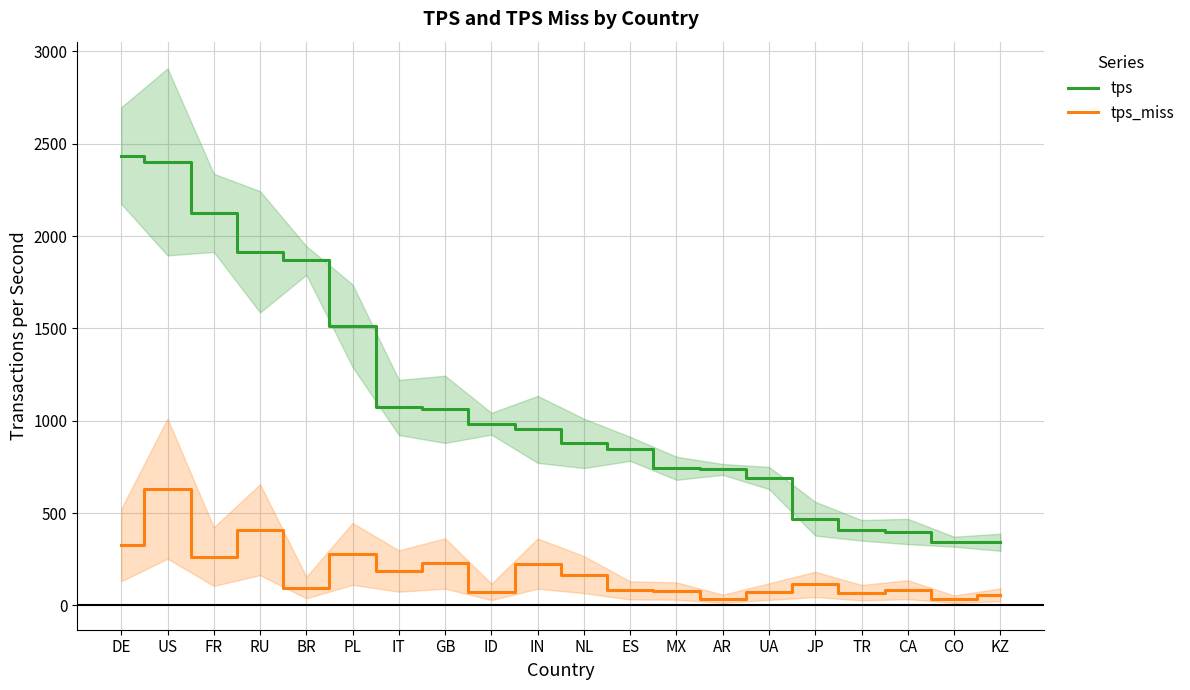

Where is tps_miss nearest to the value 333?

DE